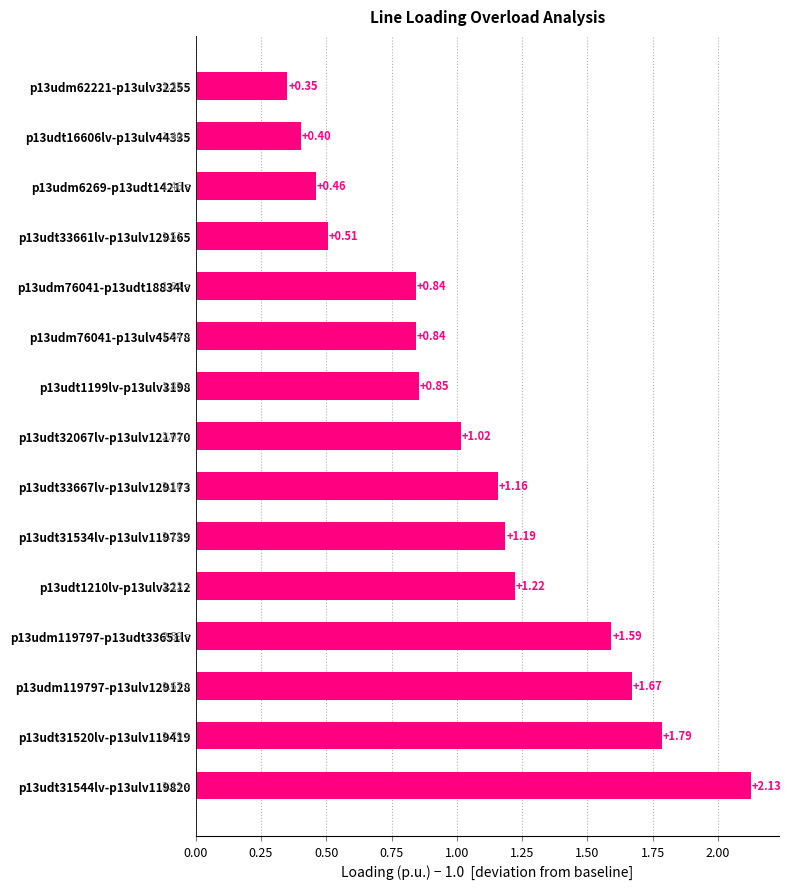

Count the number of values greater than 1.

8